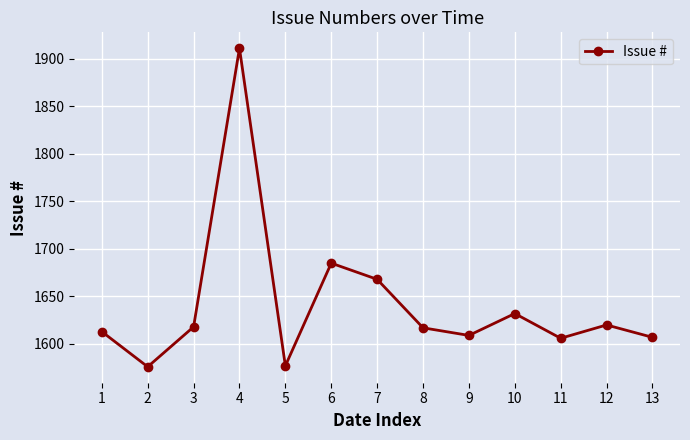

What is the average value?

1641